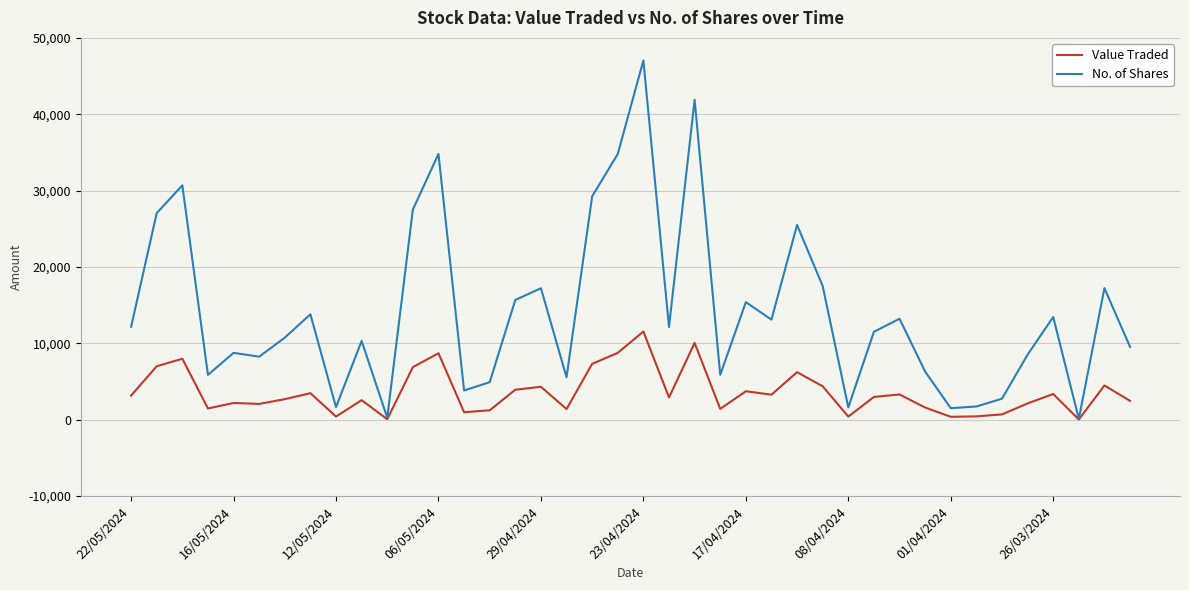

What is the greatest value displayed?

47047